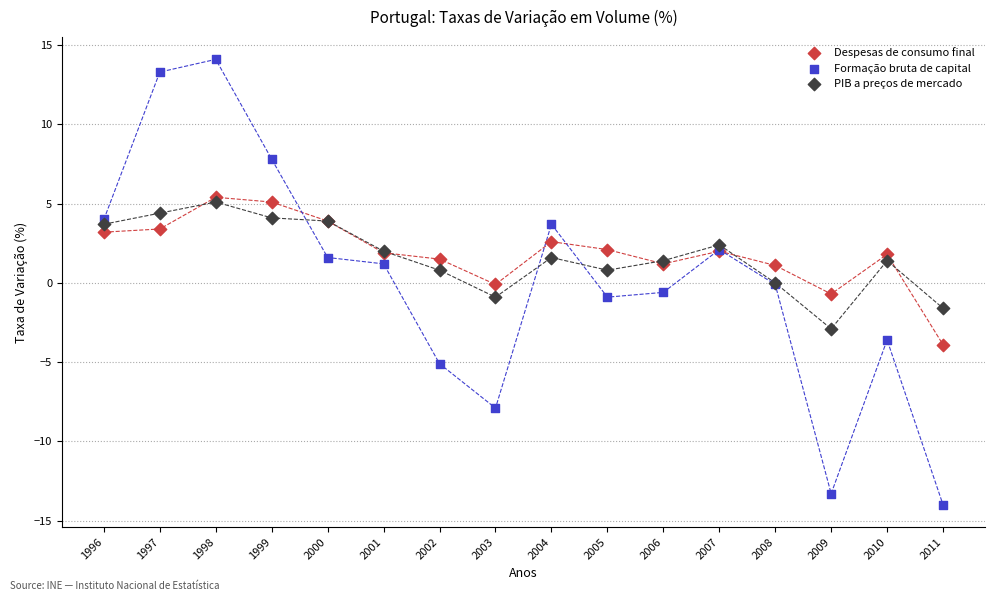

What are all the series names shown in the legend?

Despesas de consumo final, Formação bruta de capital, PIB a preços de mercado